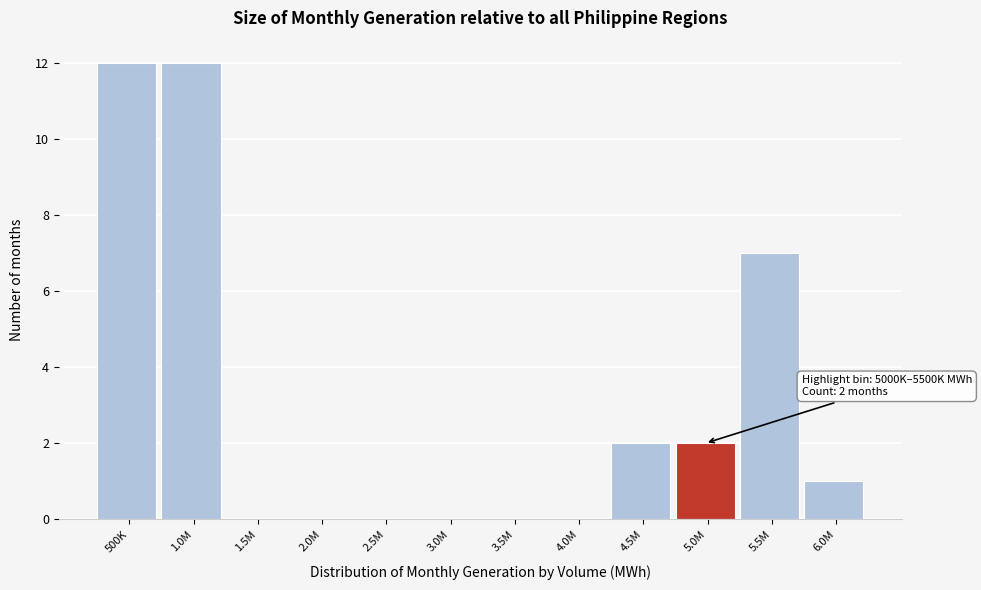

Reading left to right, list all the values displayed in this chart.

500K=12	1.0M=12	1.5M=0	2.0M=0	2.5M=0	3.0M=0	3.5M=0	4.0M=0	4.5M=2	5.0M=2	5.5M=7	6.0M=1